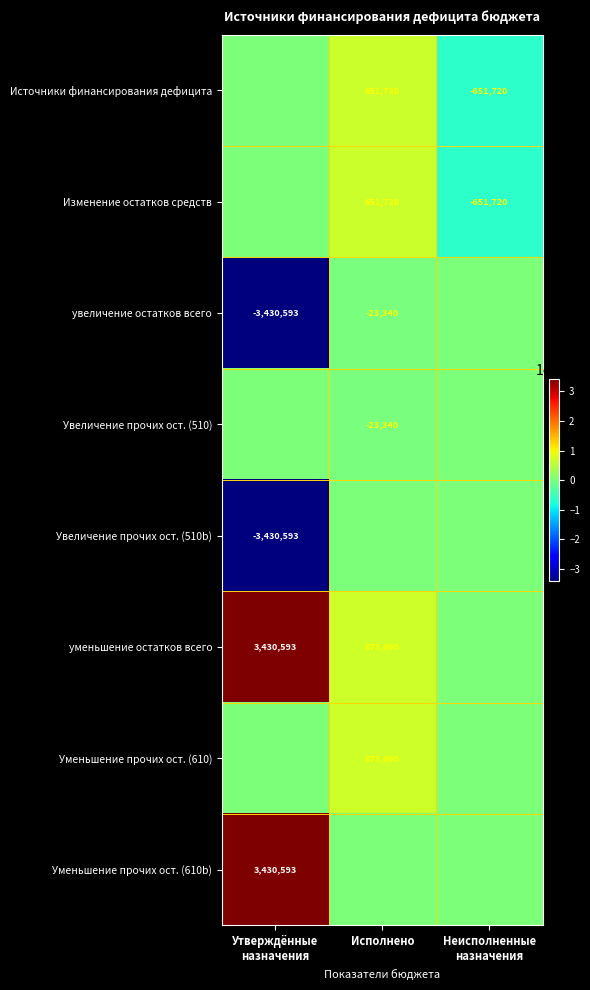

Is it true that Увеличение прочих ост. (510) equals -23340 at Исполнено?

True